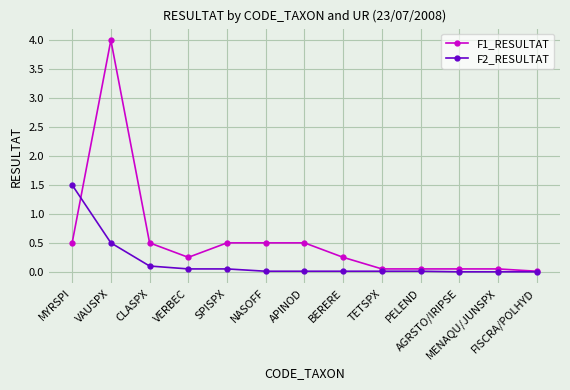

What is the maximum value for F1_RESULTAT?

4.0